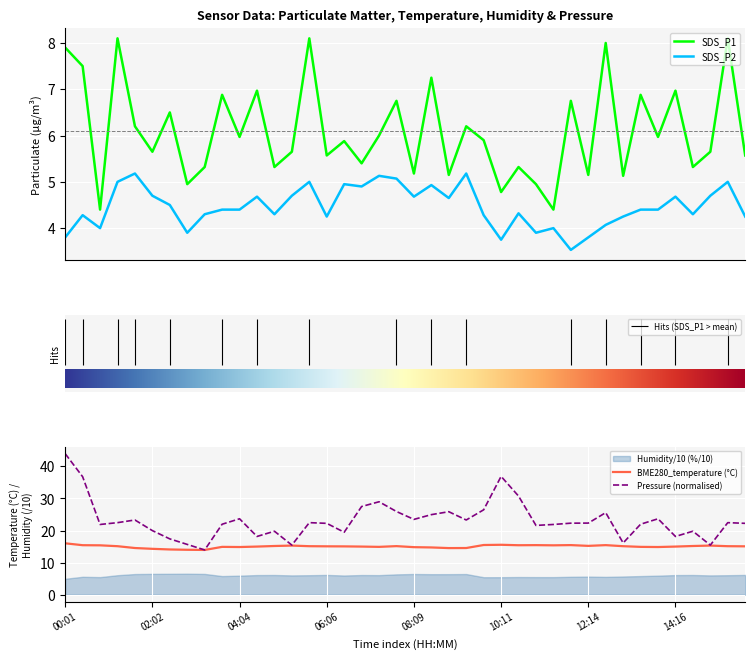

What is the sum of the SDS_P2 values at 13:03 and 02:26?

8.8